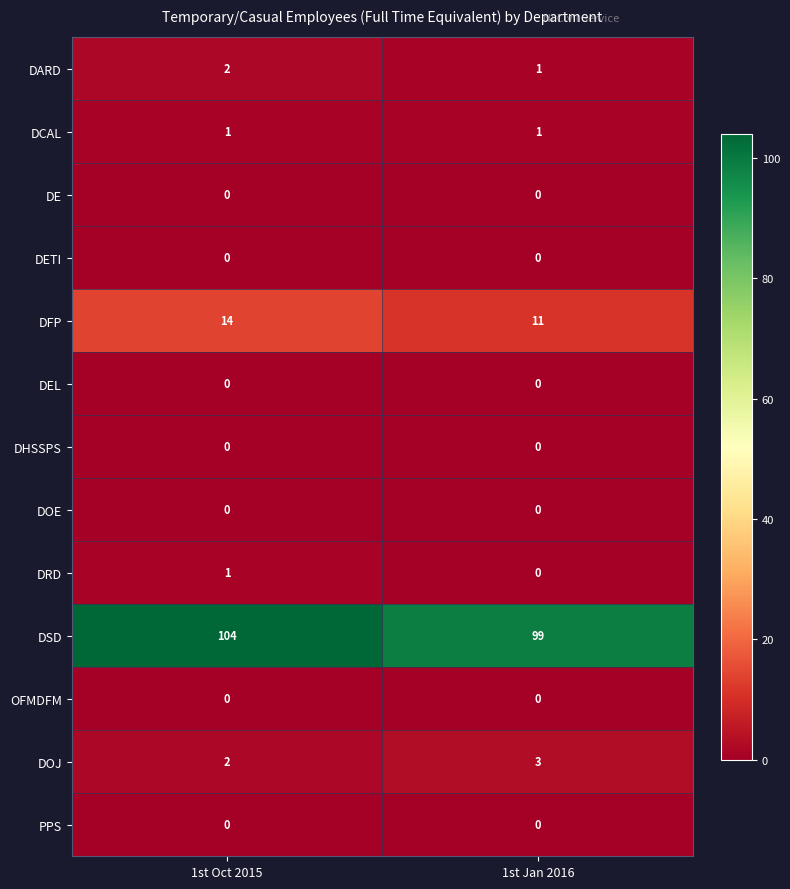

What is the maximum value shown in the chart?

104